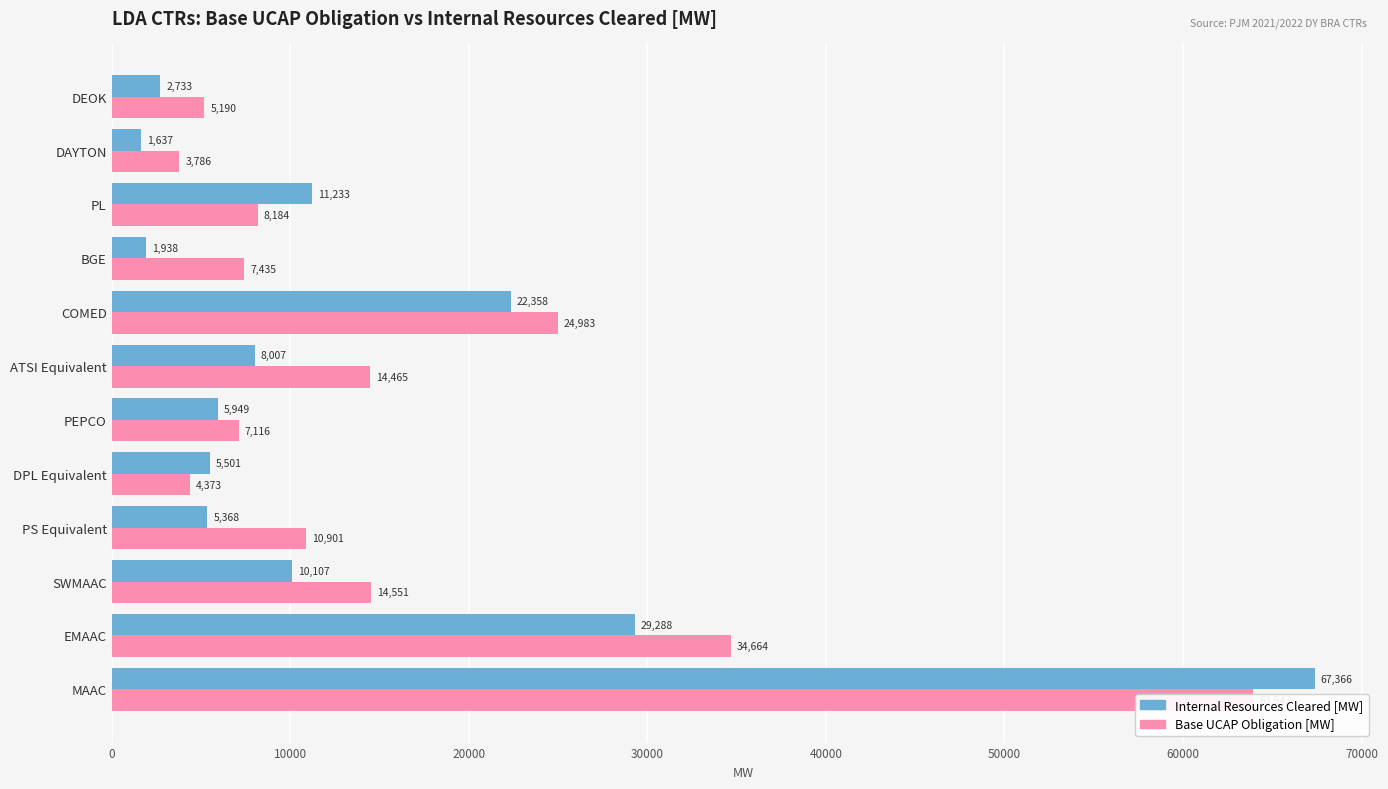

Rank the series at PS Equivalent from highest to lowest value.

Base UCAP Obligation [MW], Internal Resources Cleared [MW]